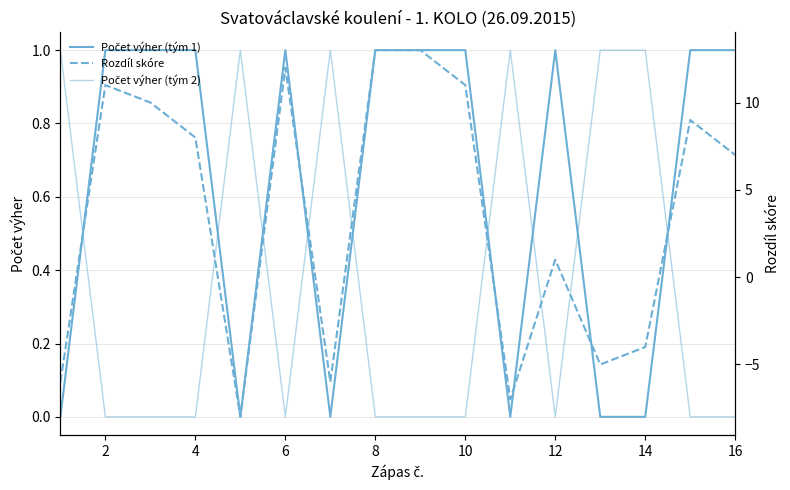

What is the difference between the second highest and minimum values in the Rozdíl skóre series?

21